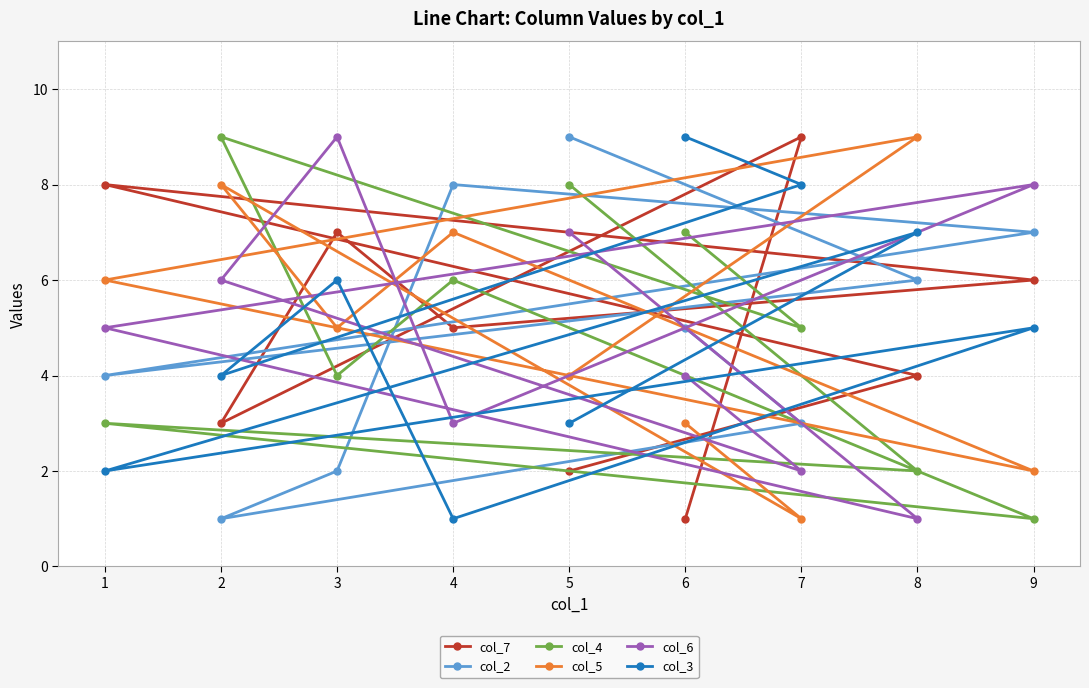

True or false: col_4 has a value of 1 at 1.

False